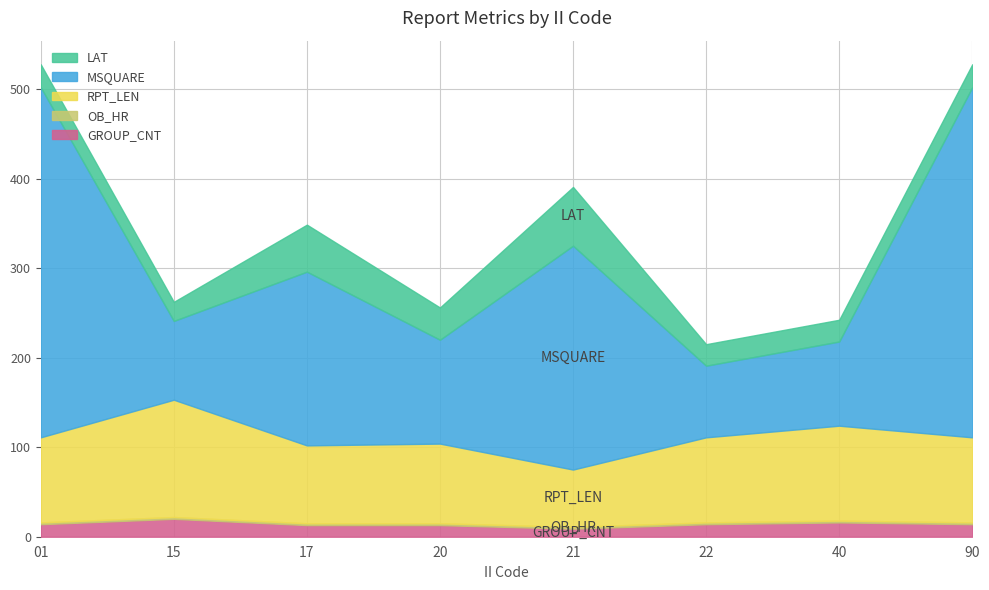

What is the total value across all series at 21?

390.6